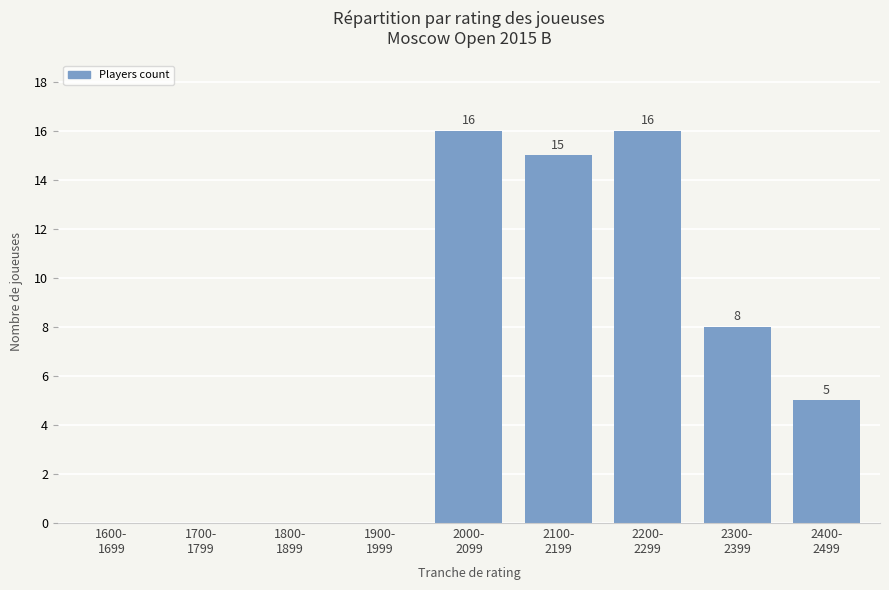

True or false: the data shows 8 at 2300-
2399.

True